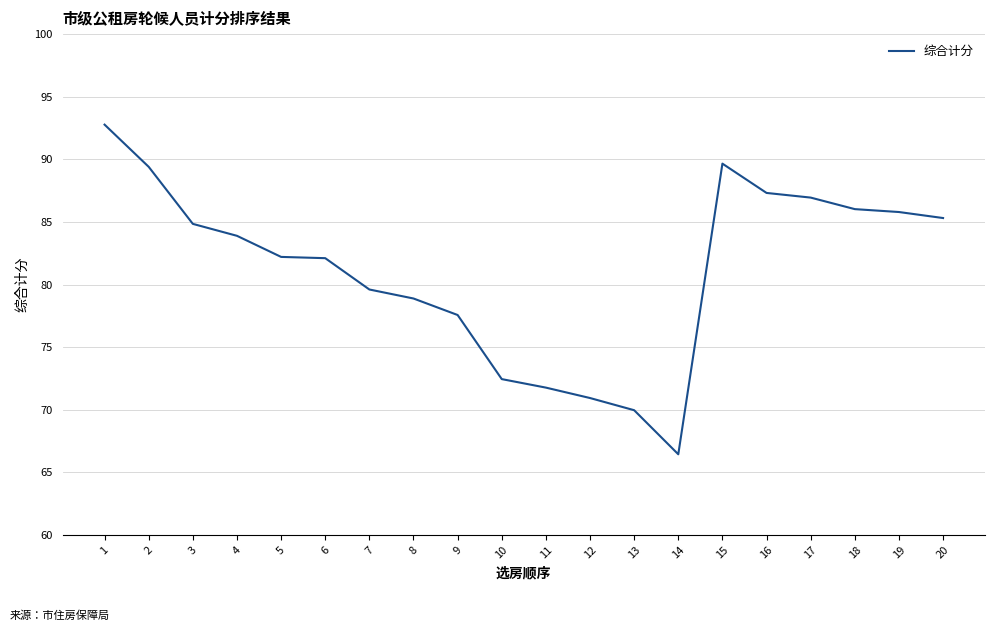

What is the sum of all values?

1623.8